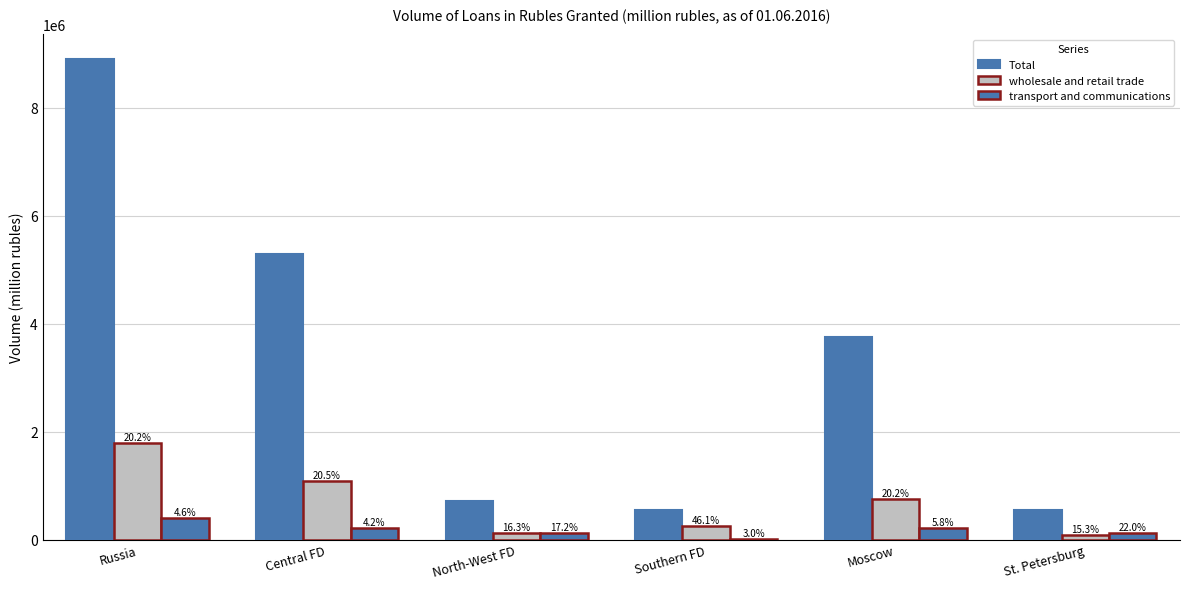

At Moscow, list the series in order from smallest to largest.

transport and communications, wholesale and retail trade, Total